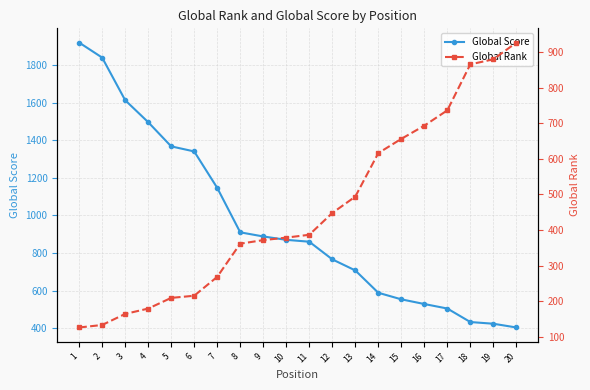

True or false: Global Score has a value of 156 at 19.

False